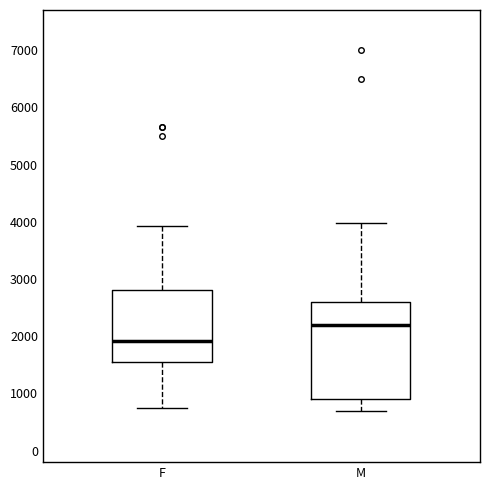

Which box has the lowest median line?

F